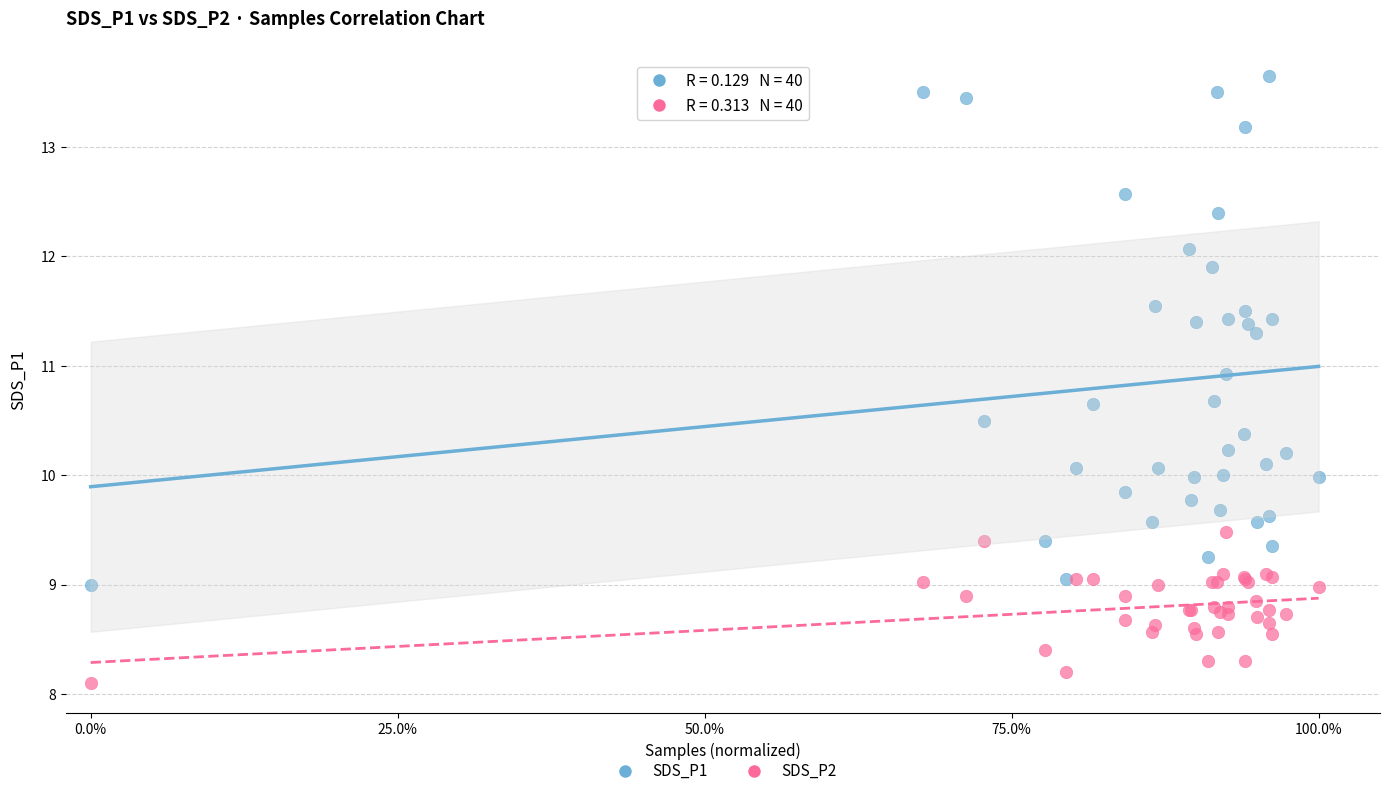

Which series has the largest Y range (max minus min)?

SDS_P1